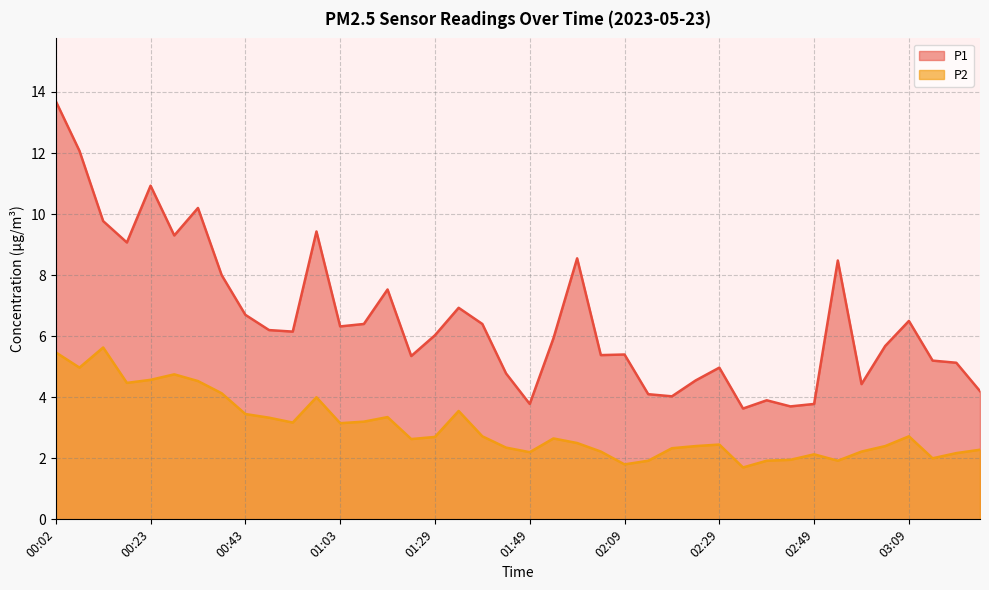

Which series changed the most between 00:08 and 00:13?

P1